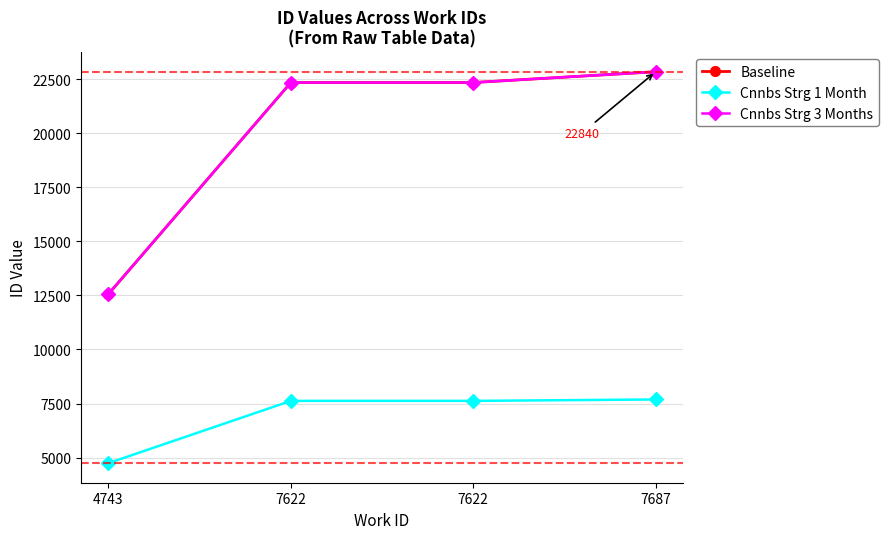

Is this an area chart (filled region under the line)?

No